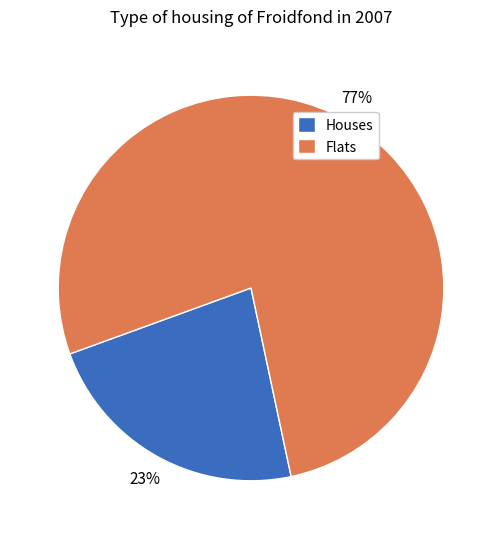

Which category has the biggest portion of the pie?

Flats